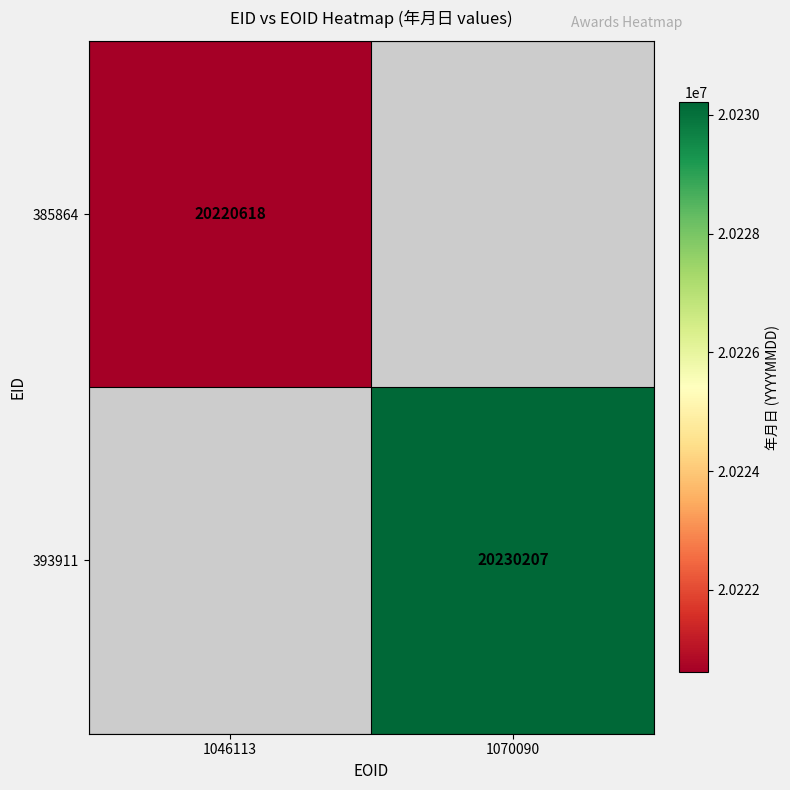

At which category does the chart reach its peak across all series?

1070090